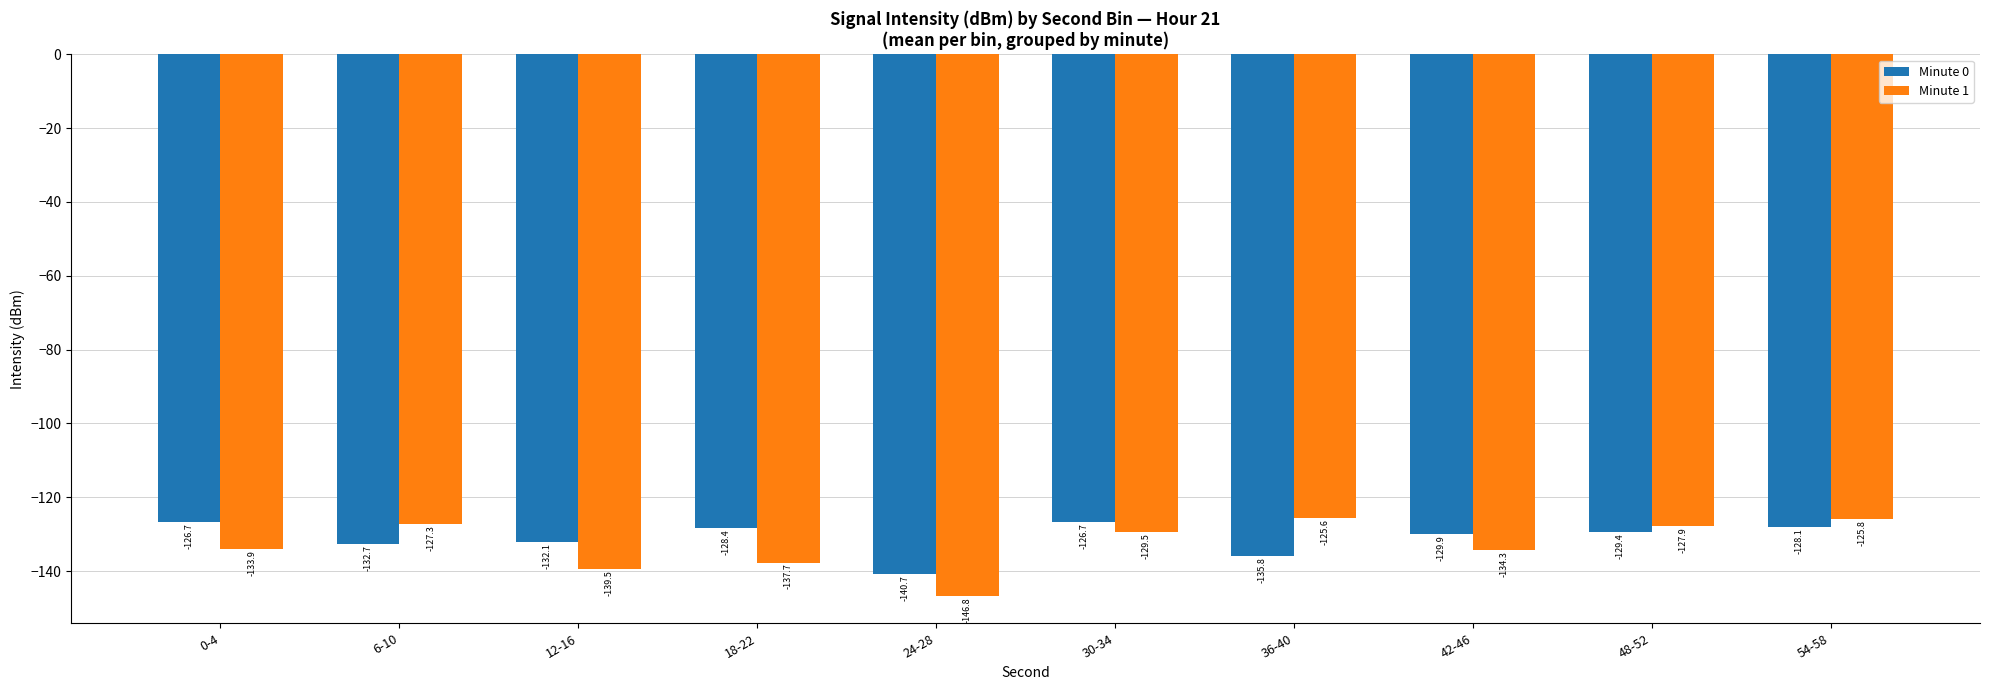

List the labels in order of Minute 1 value, smallest first.

24-28, 12-16, 18-22, 42-46, 0-4, 30-34, 48-52, 6-10, 54-58, 36-40